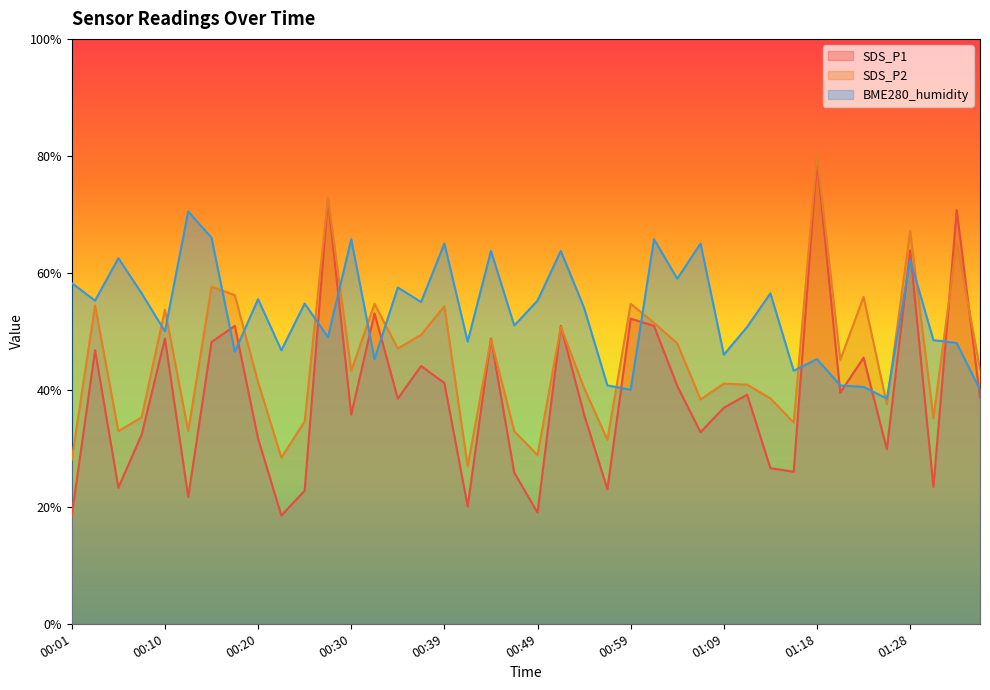

Rank the series by their average value, from lowest to highest.

SDS_P1, SDS_P2, BME280_humidity